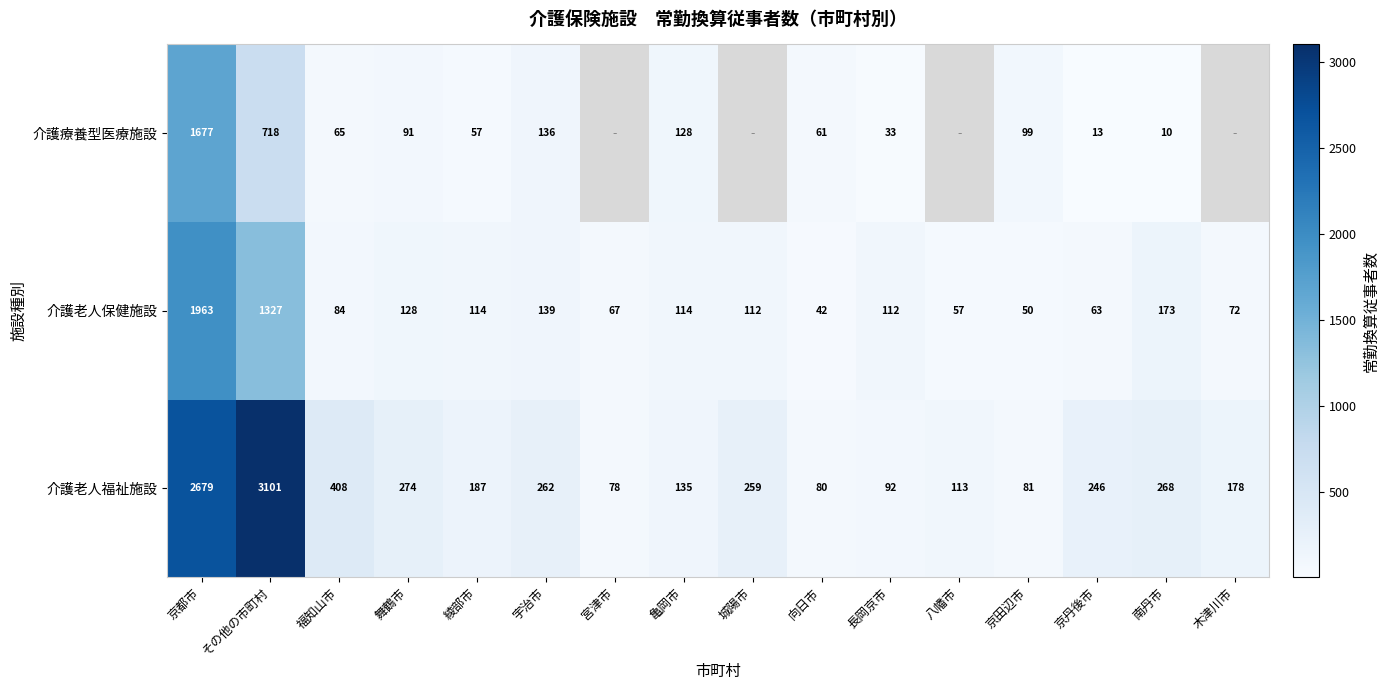

How many data points in 介護老人保健施設 are less than 112?

7